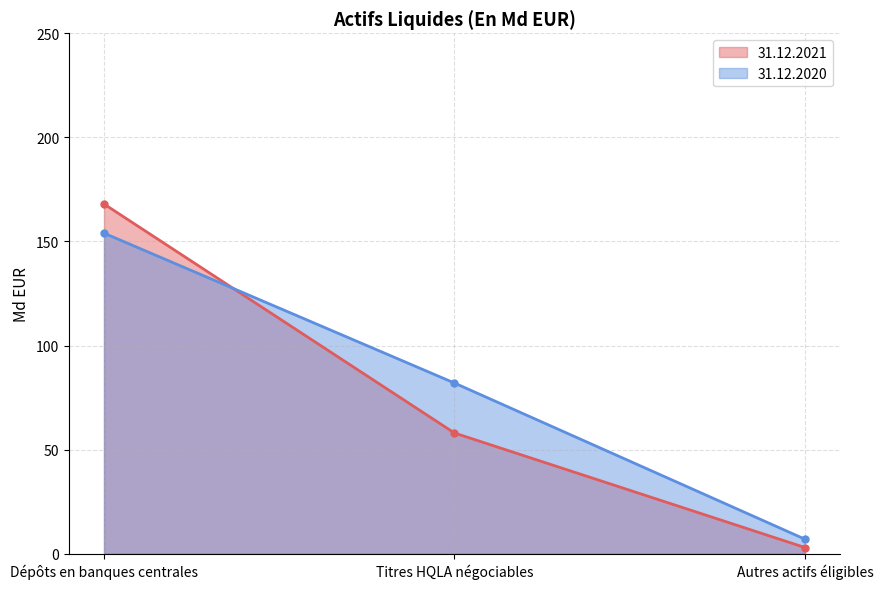

Reading right to left, transcribe all the data shown in this chart.

31.12.2021: Autres actifs éligibles=3	Titres HQLA négociables=58	Dépôts en banques centrales=168
31.12.2020: Autres actifs éligibles=7	Titres HQLA négociables=82	Dépôts en banques centrales=154